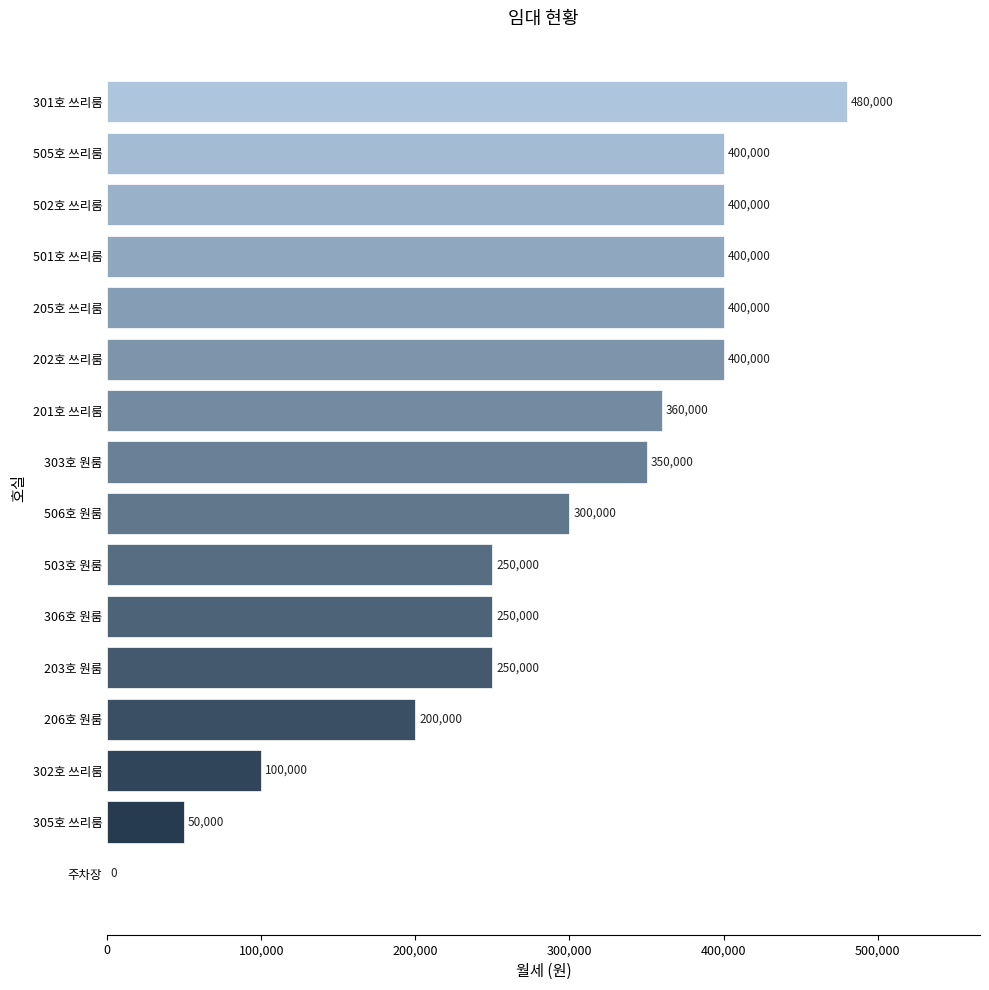

Between 201호 쓰리룸 and 306호 원룸, which is larger?

201호 쓰리룸